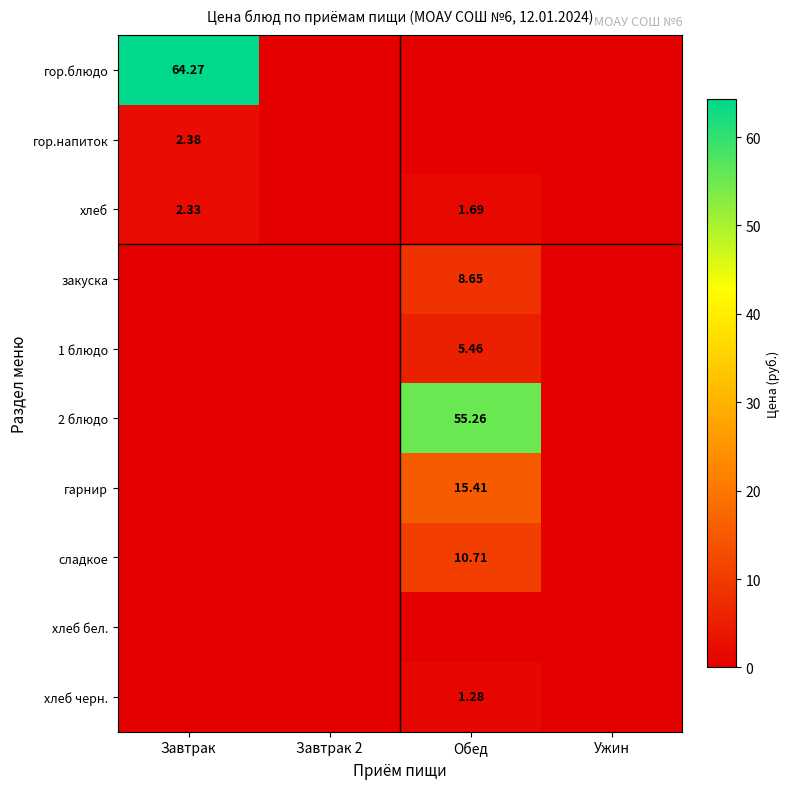

What is the total value across all series at Обед?

98.5